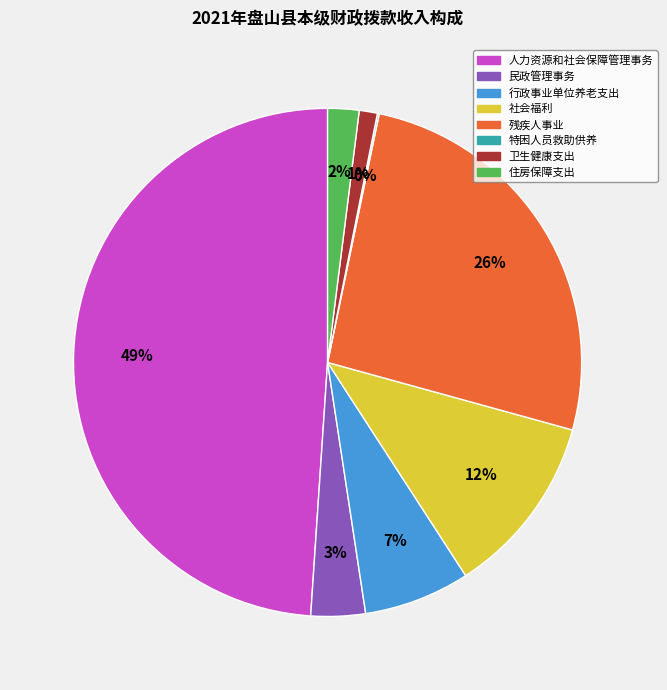

What percentage is the 人力资源和社会保障管理事务 slice, to the nearest percent?

49%